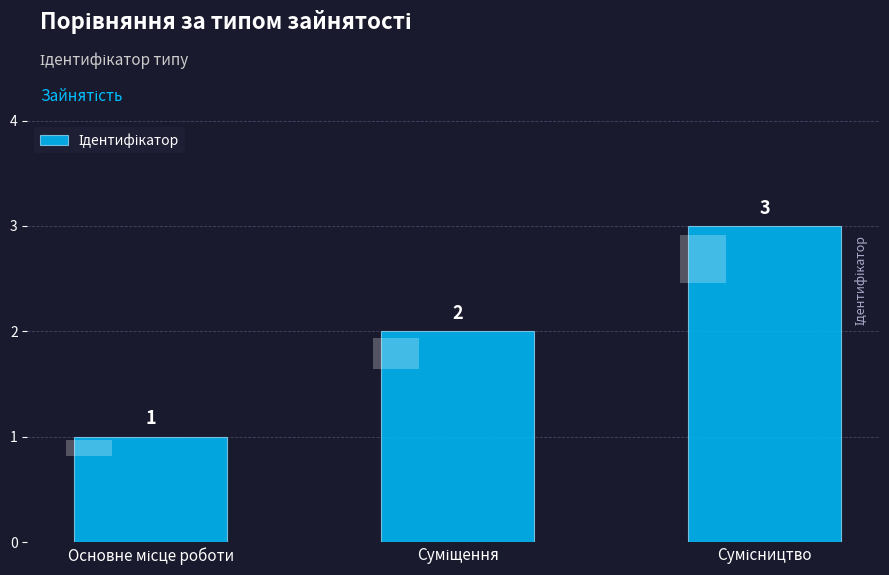

The chart shows a value of 1 at Основне місце роботи. True or false?

True